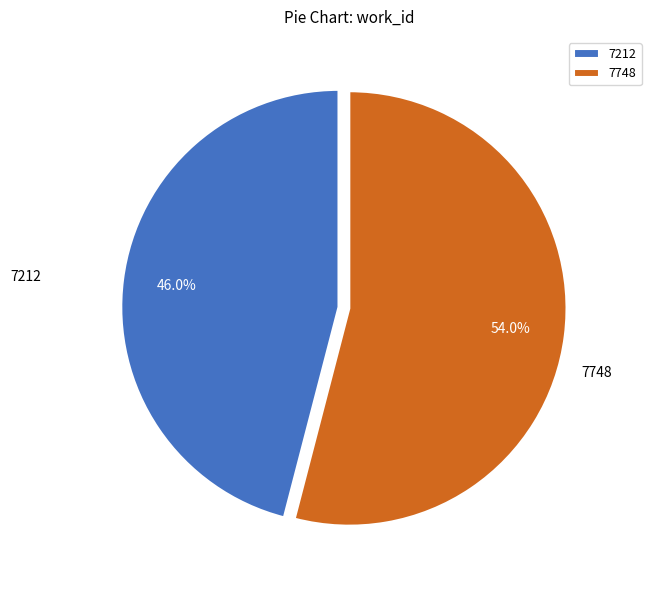

Combined, do 7212 and 7748 account for over 50%?

Yes